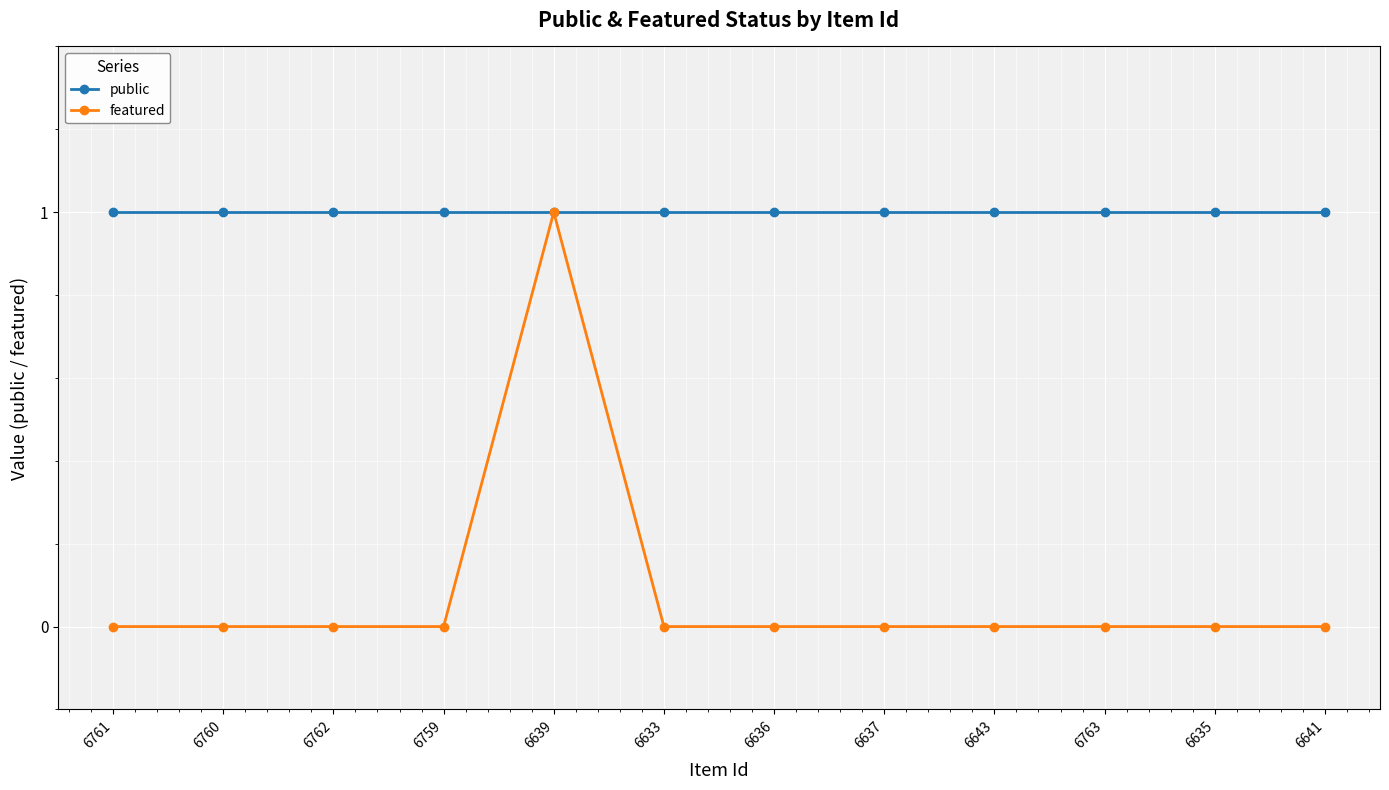

At which label does featured reach its peak?

6639